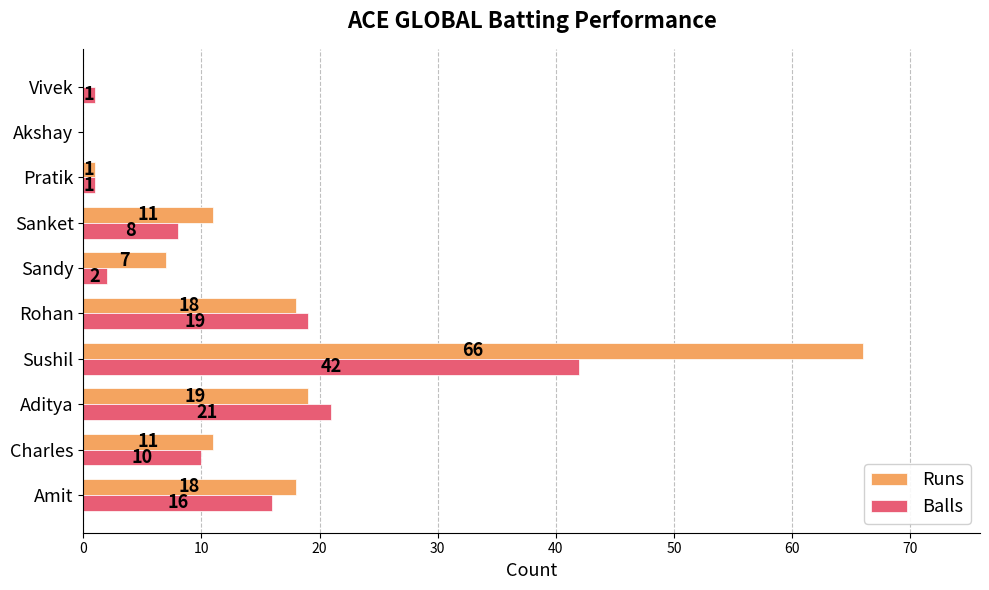

What is the sum of all Runs values?

151